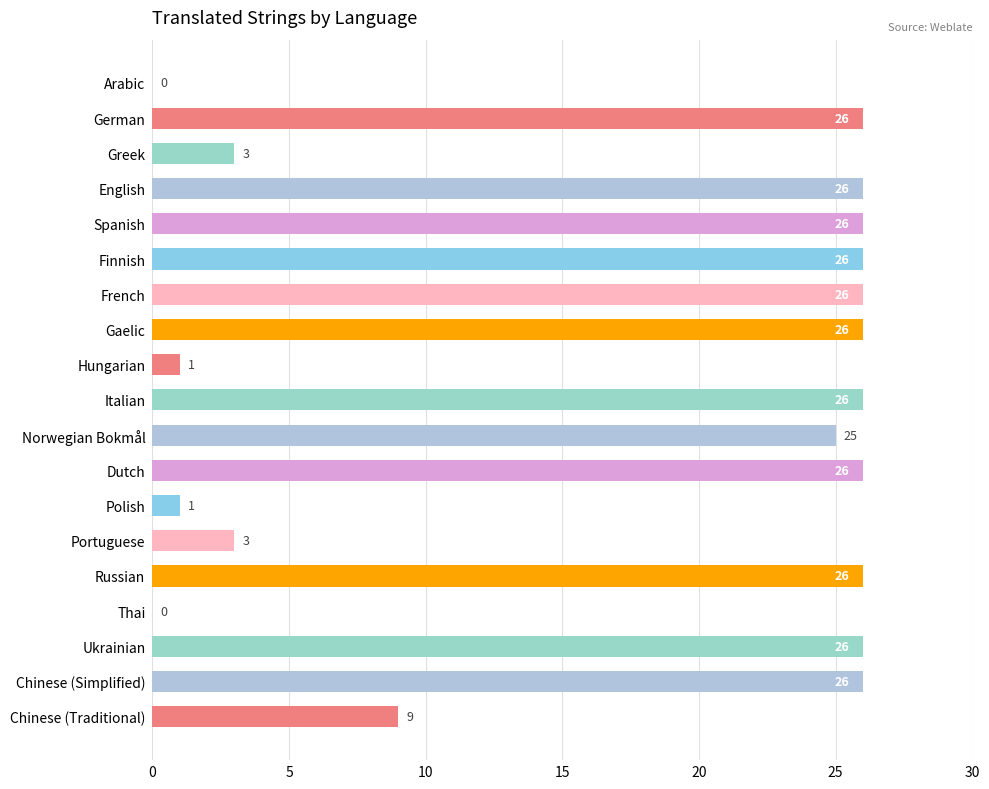

What is the approximate value at Russian?

26